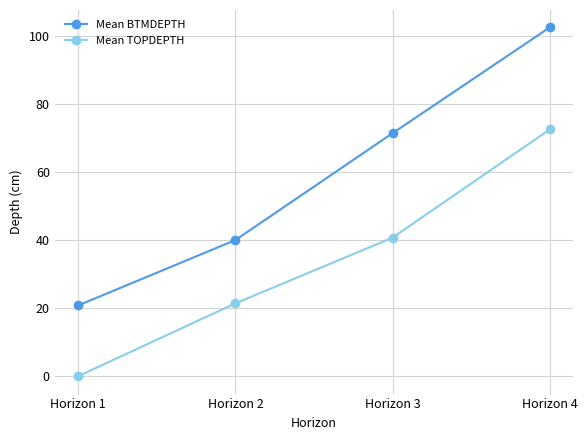

Reading right to left, list all the values displayed in this chart.

Mean BTMDEPTH: Horizon 4=102.5	Horizon 3=71.4	Horizon 2=40.0	Horizon 1=20.8
Mean TOPDEPTH: Horizon 4=72.5	Horizon 3=40.7	Horizon 2=21.4	Horizon 1=0.0